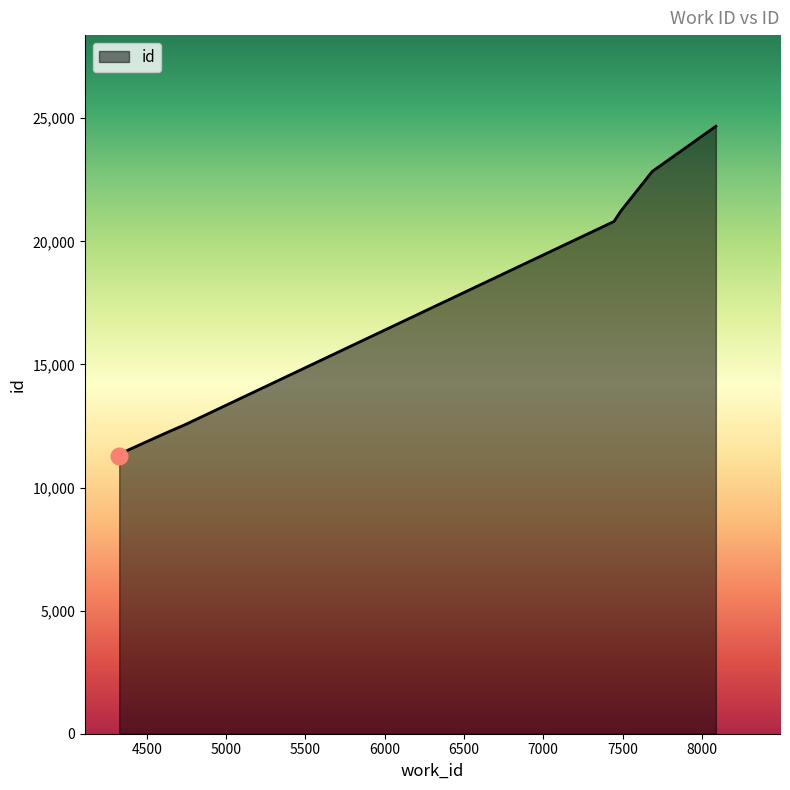

What is the difference between the maximum and minimum values?

13375